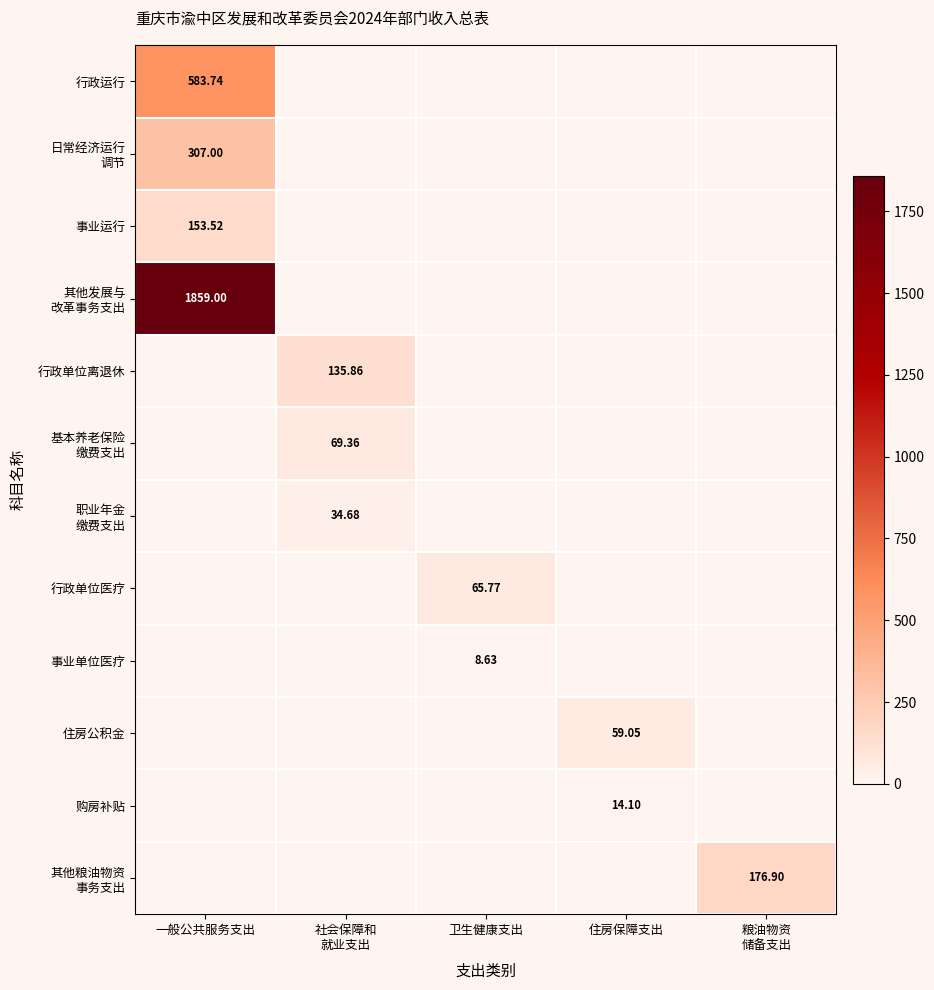

What is the total value across all series at 一般公共服务支出?

2903.3